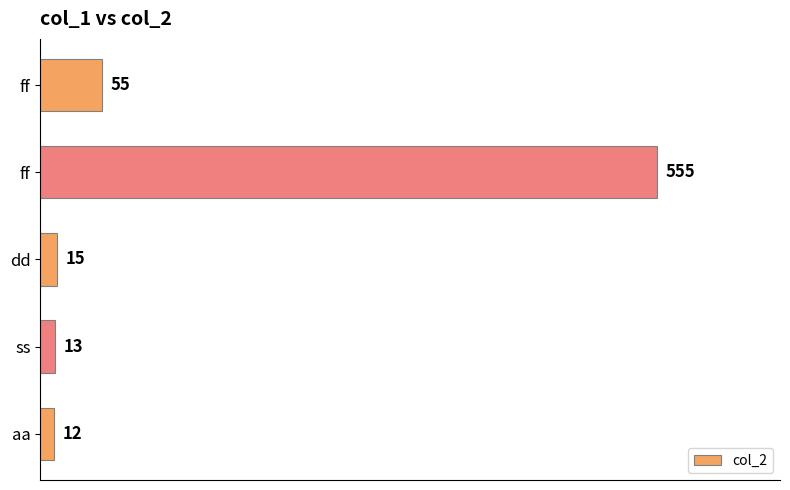

How many data points are less than 15?

2